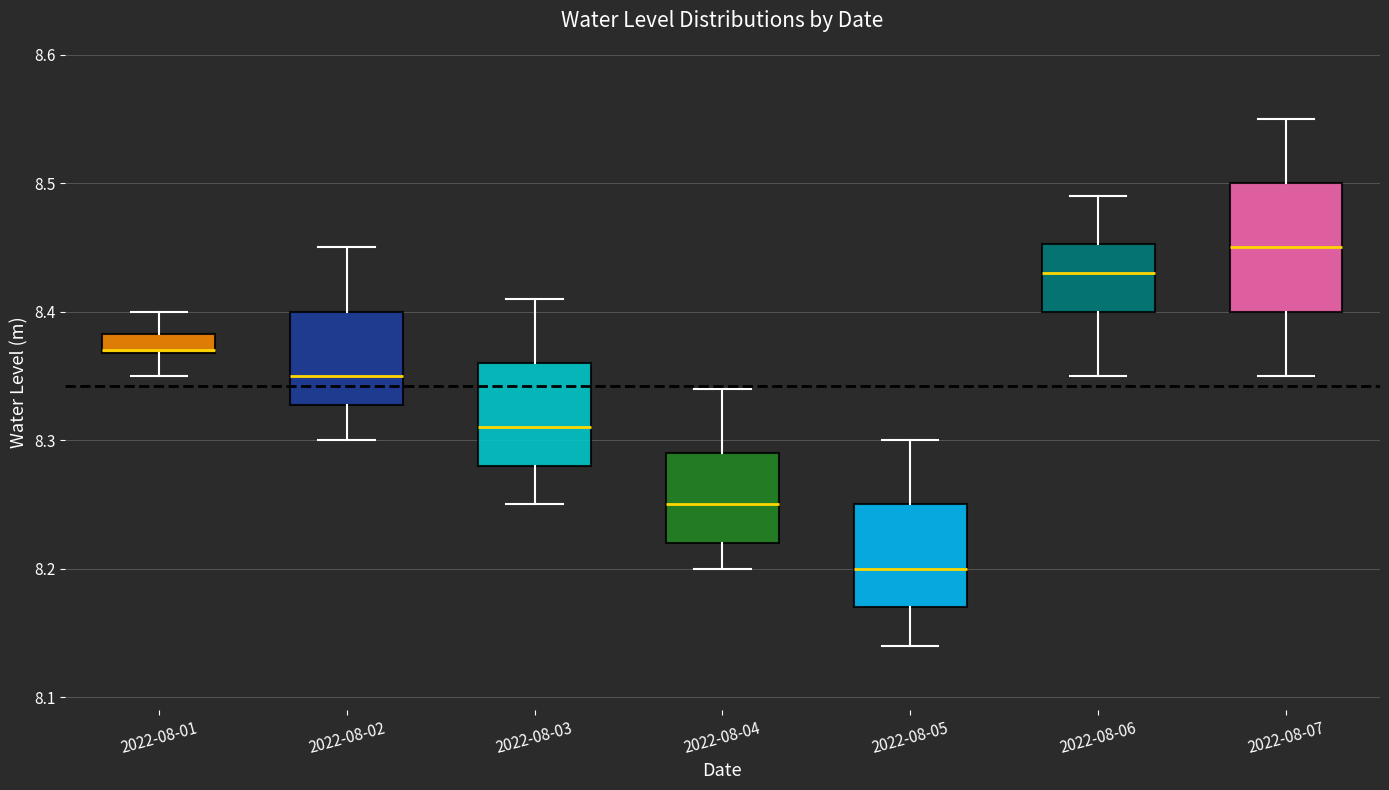

Which box is the tallest, from its lower edge to its upper edge?

2022-08-07